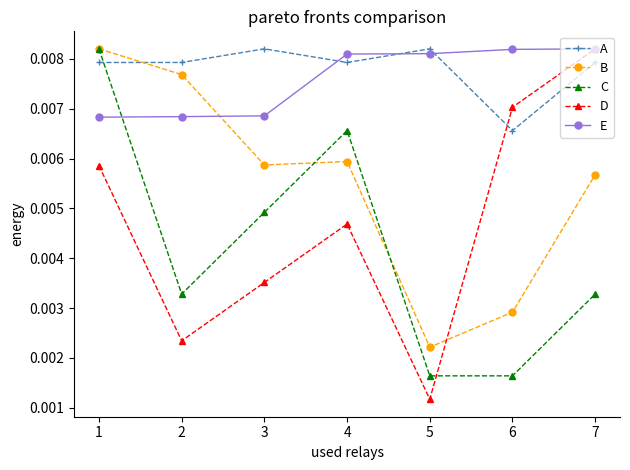

Which series has the largest range (max minus min)?

D